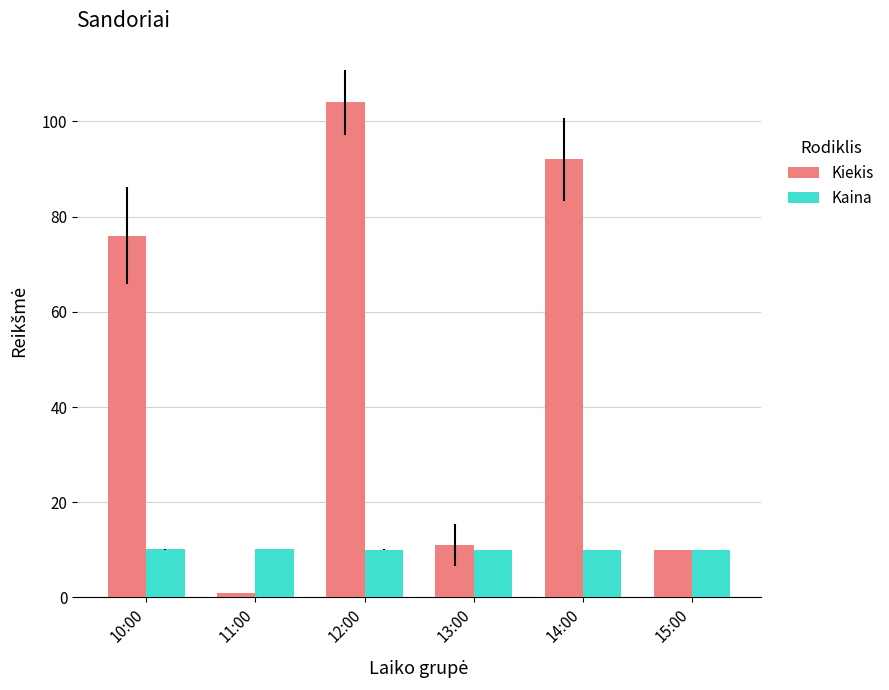

What is the total value across all series at 11:00?

11.1